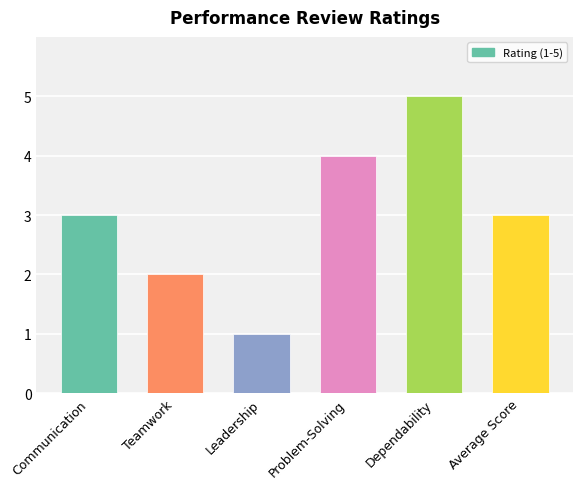

Which label corresponds to the largest value in the chart?

Dependability